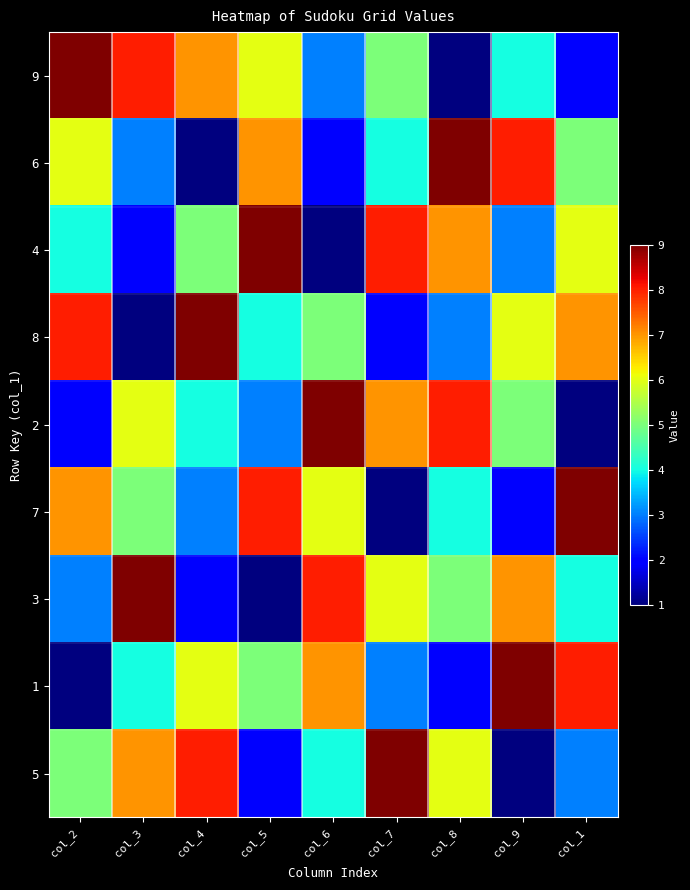

Reading right to left, transcribe all the data shown in this chart.

9: col_1=2	col_9=4	col_8=1	col_7=5	col_6=3	col_5=6	col_4=7	col_3=8	col_2=9
6: col_1=5	col_9=8	col_8=9	col_7=4	col_6=2	col_5=7	col_4=1	col_3=3	col_2=6
4: col_1=6	col_9=3	col_8=7	col_7=8	col_6=1	col_5=9	col_4=5	col_3=2	col_2=4
8: col_1=7	col_9=6	col_8=3	col_7=2	col_6=5	col_5=4	col_4=9	col_3=1	col_2=8
2: col_1=1	col_9=5	col_8=8	col_7=7	col_6=9	col_5=3	col_4=4	col_3=6	col_2=2
7: col_1=9	col_9=2	col_8=4	col_7=1	col_6=6	col_5=8	col_4=3	col_3=5	col_2=7
3: col_1=4	col_9=7	col_8=5	col_7=6	col_6=8	col_5=1	col_4=2	col_3=9	col_2=3
1: col_1=8	col_9=9	col_8=2	col_7=3	col_6=7	col_5=5	col_4=6	col_3=4	col_2=1
5: col_1=3	col_9=1	col_8=6	col_7=9	col_6=4	col_5=2	col_4=8	col_3=7	col_2=5